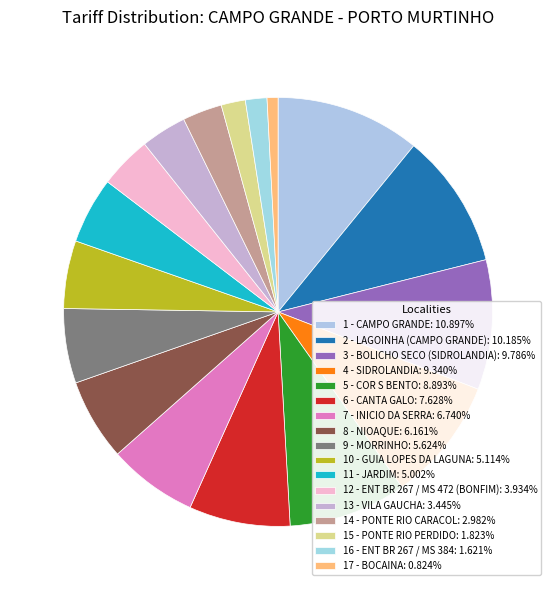

Does any single category account for the majority?

No